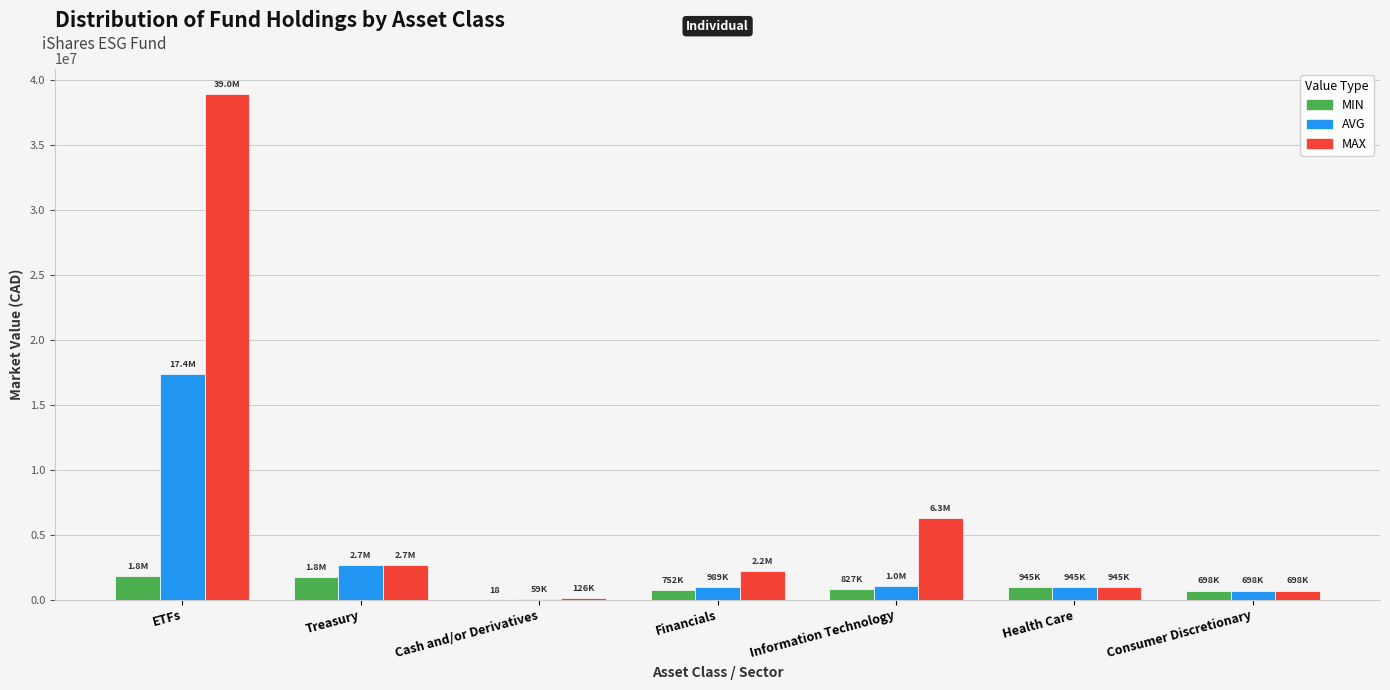

Read the AVG value at Treasury.

2683430.7